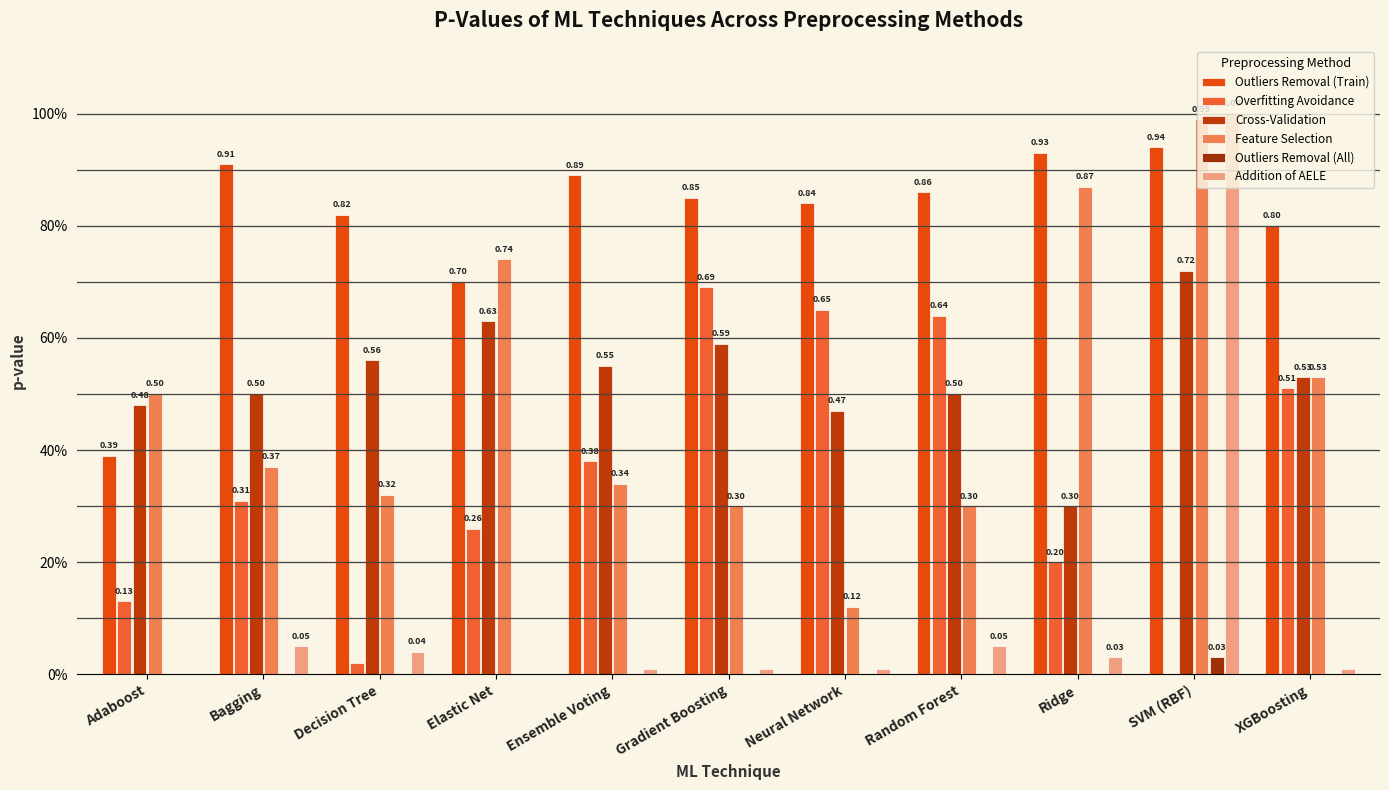

How many values in the Addition of AELE series exceed 0?

9